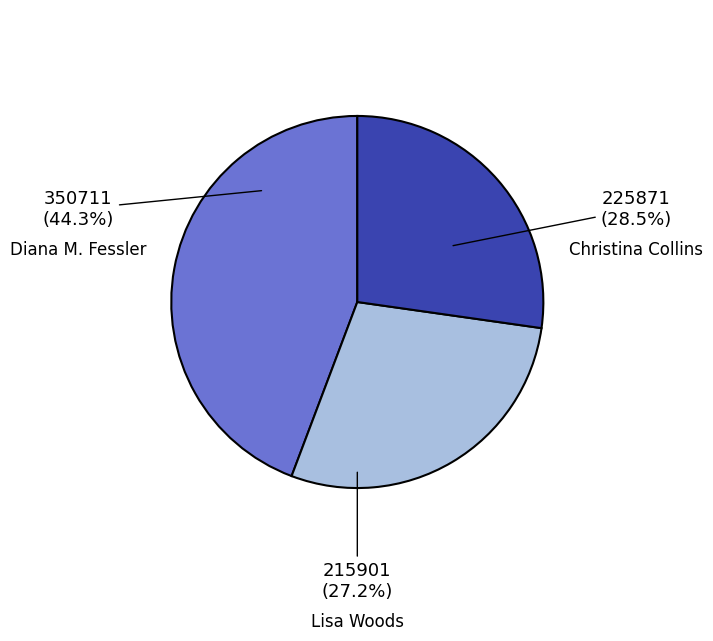

What percentage is the Lisa Woods slice, to the nearest percent?

27%